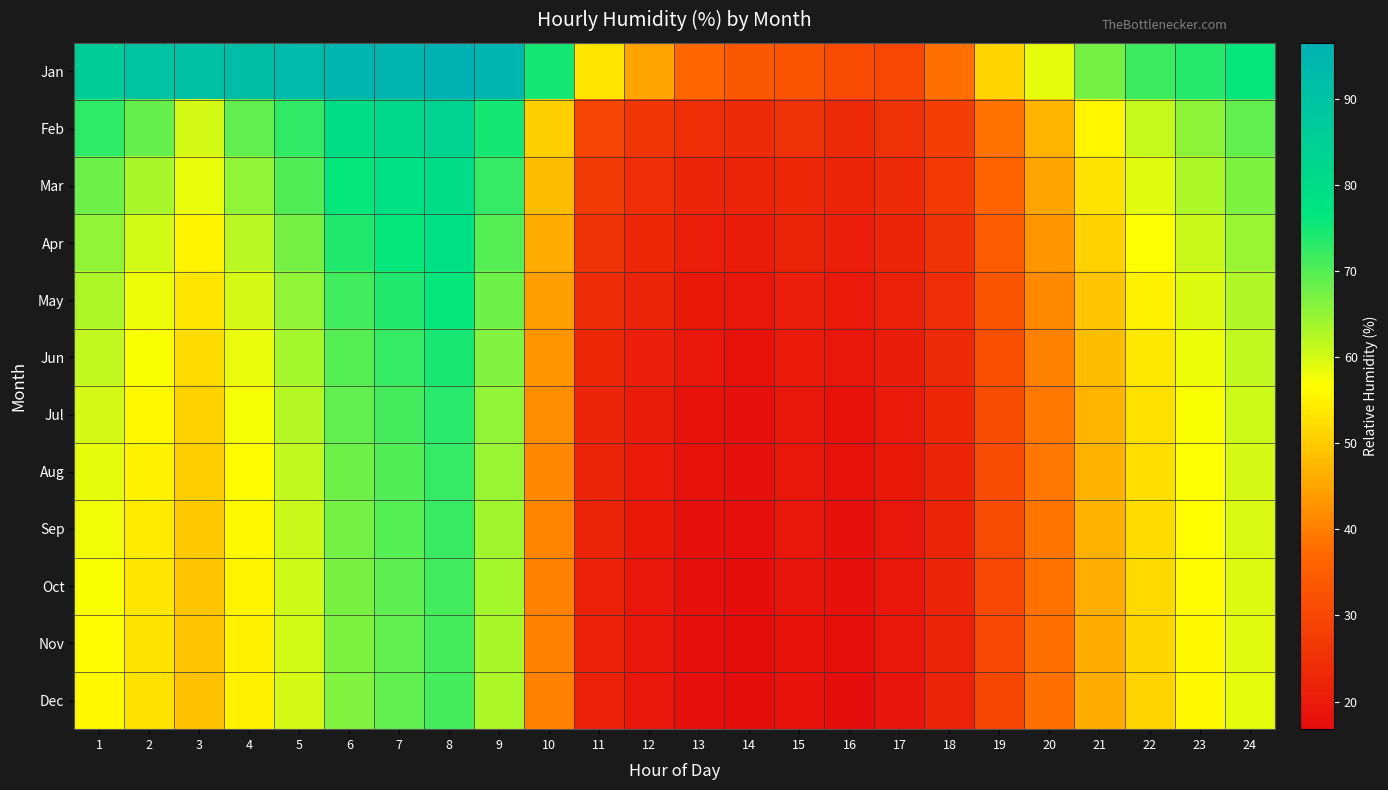

Between 14 and 8, which is larger?

8